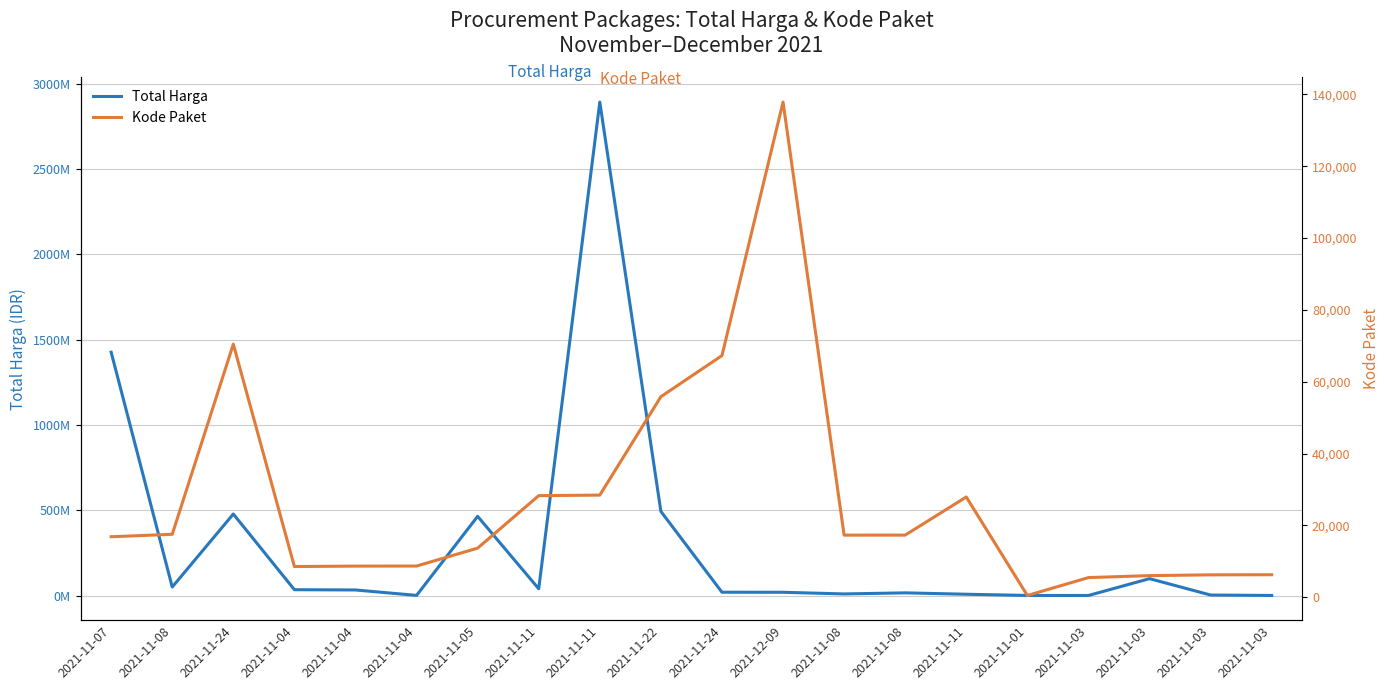

What is the value of the Kode Paket point at the 17th from the left?

5449